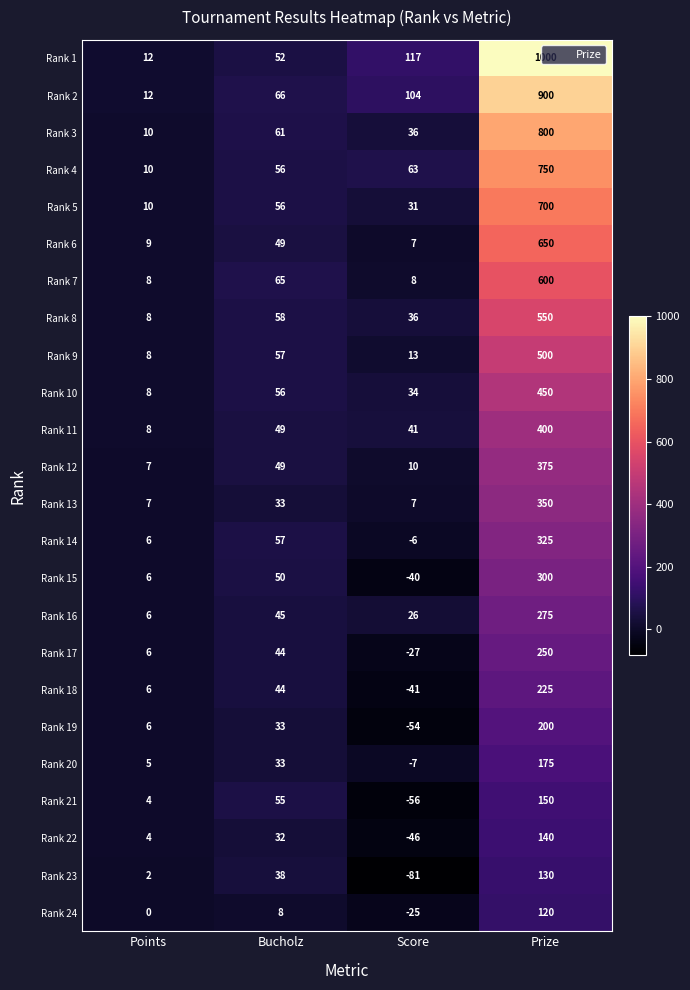

Is it true that Rank 14 equals 6 at Points?

True